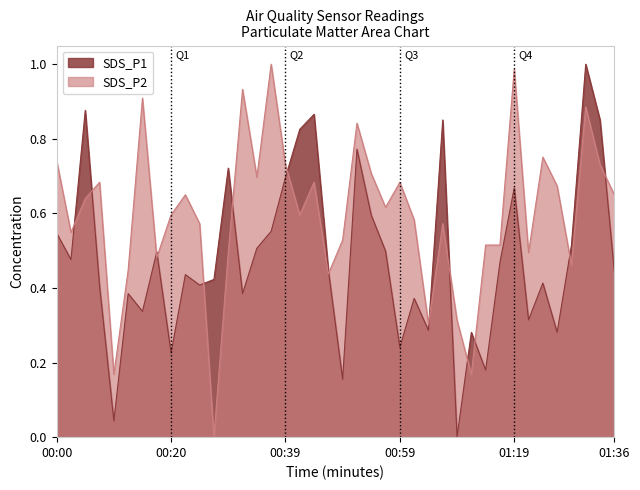

At which label does SDS_P1 reach its minimum?

01:09